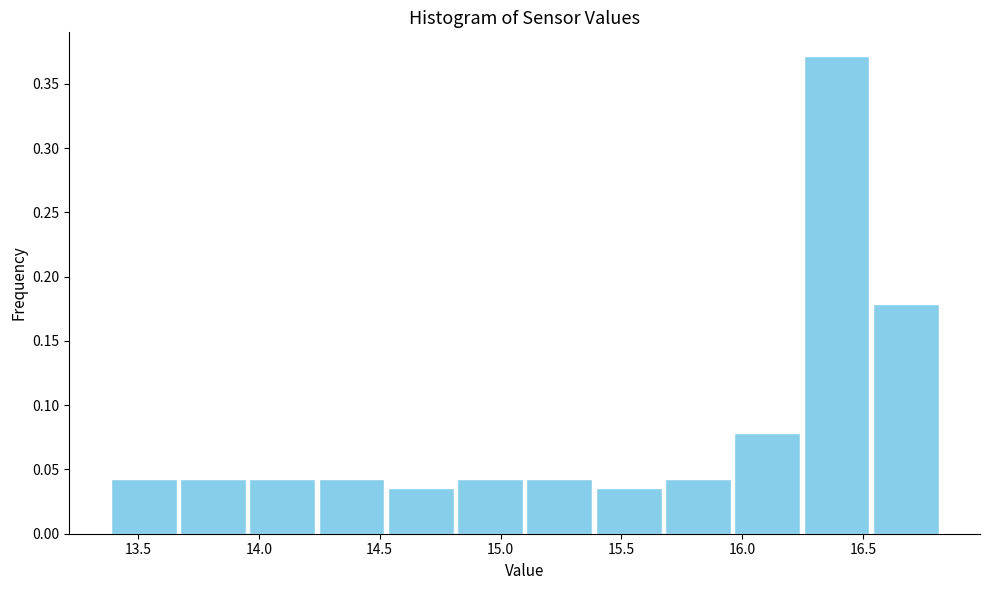

Reading left to right, transcribe this chart: for each bar, give the range it covers on the x-axis and its height. Neither the bar edges nor the heights are printed on the chart, so give them approximately, as read against the axes.

13.40 to 13.65: 0.045
13.65 to 13.95: 0.045
13.95 to 14.25: 0.045
14.25 to 14.55: 0.045
14.55 to 14.80: 0.035
14.80 to 15.10: 0.045
15.10 to 15.40: 0.045
15.40 to 15.65: 0.035
15.65 to 15.95: 0.045
15.95 to 16.25: 0.080
16.25 to 16.55: 0.370
16.55 to 16.80: 0.180